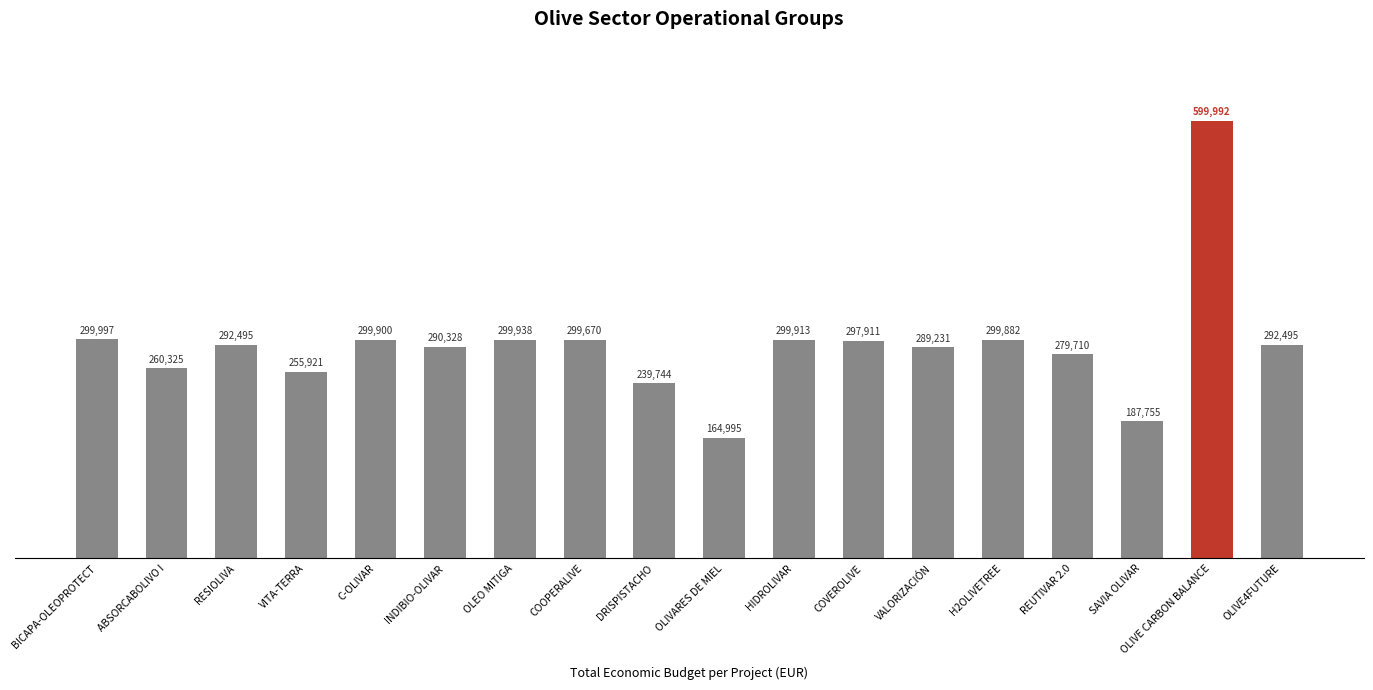

The chart shows a value of 239744 at DRISPISTACHO. True or false?

True